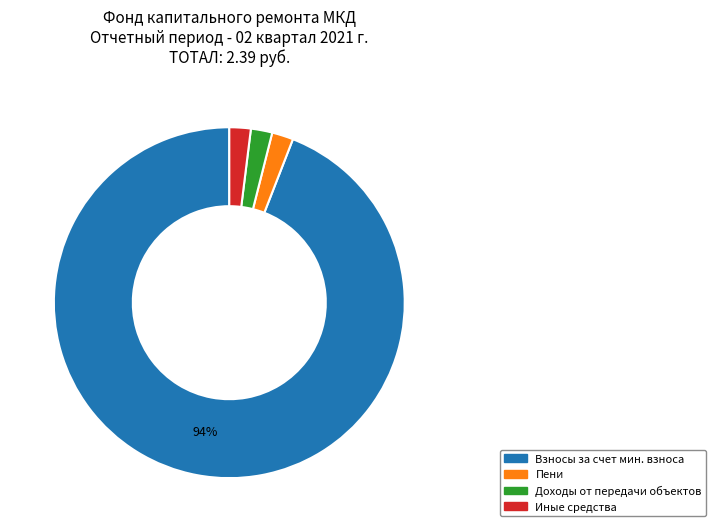

How many segments does this pie chart have?

4